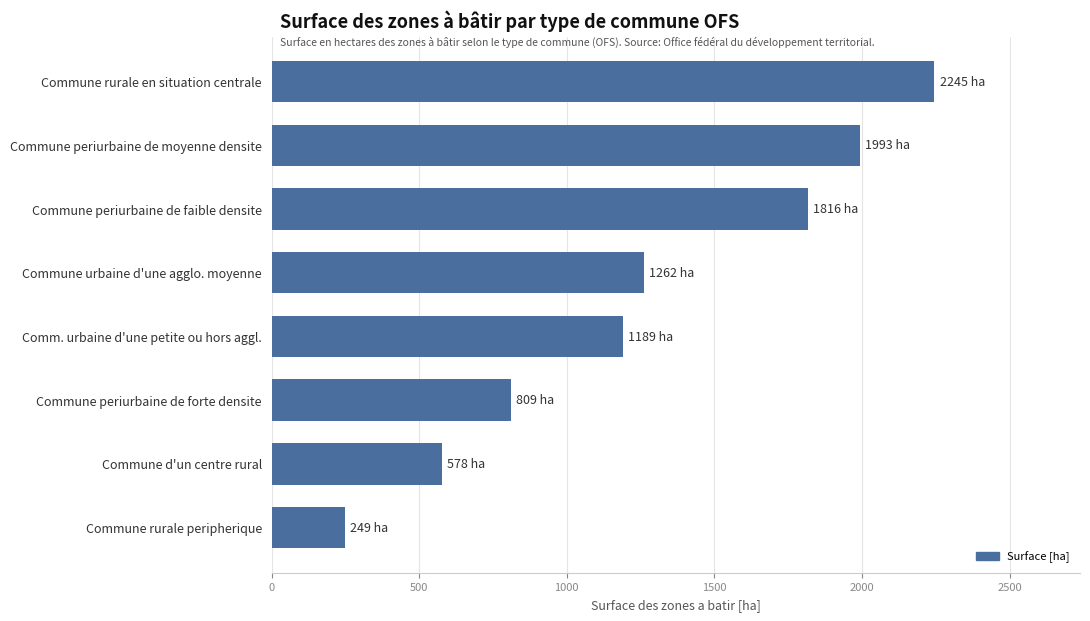

Is it true that the value at Commune periurbaine de faible densite is 1816.5?

True